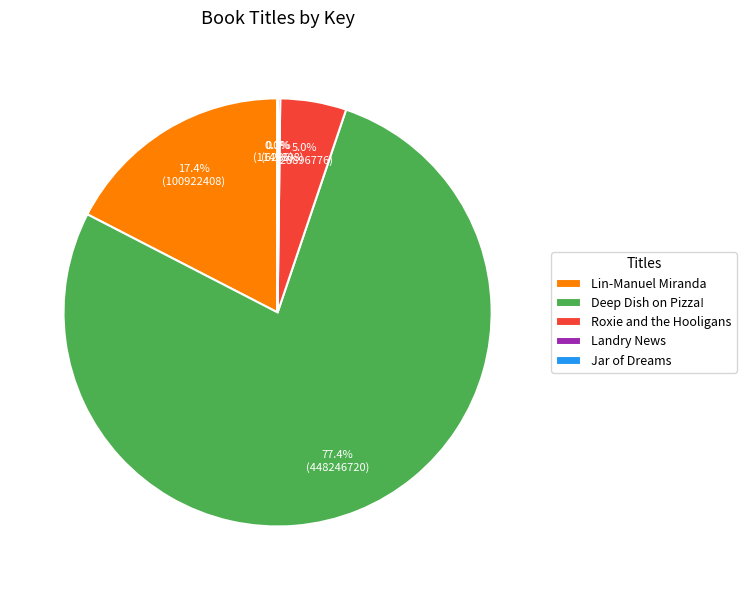

What is the largest slice in the pie chart?

Deep Dish on Pizza!